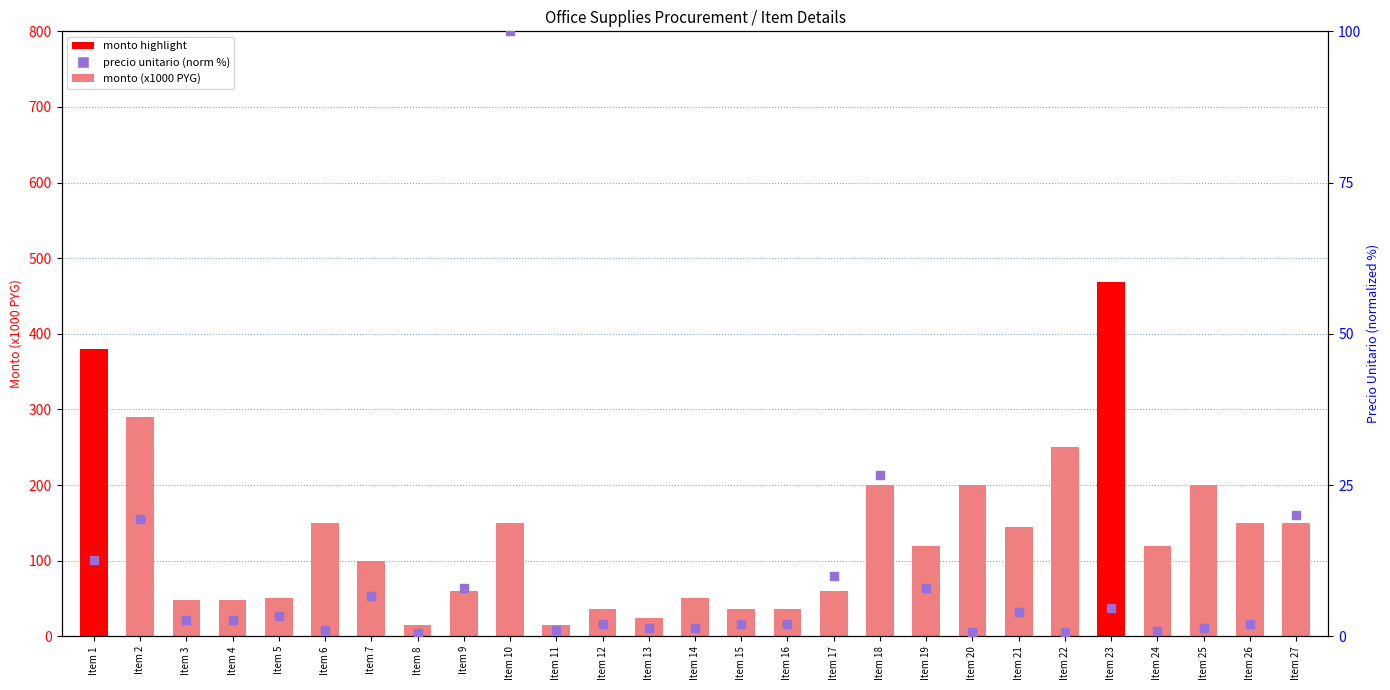

Which series contains the lowest Y value?

precio unitario (normalized %)